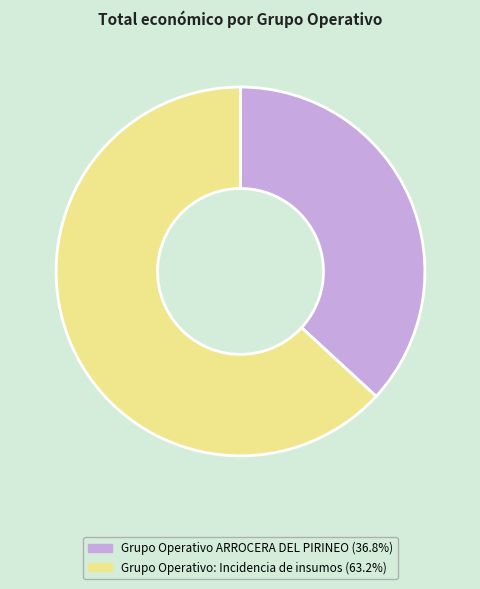

Rank the categories by value from lowest to highest.

Grupo Operativo ARROCERA DEL PIRINEO, Grupo Operativo: Incidencia de insumos